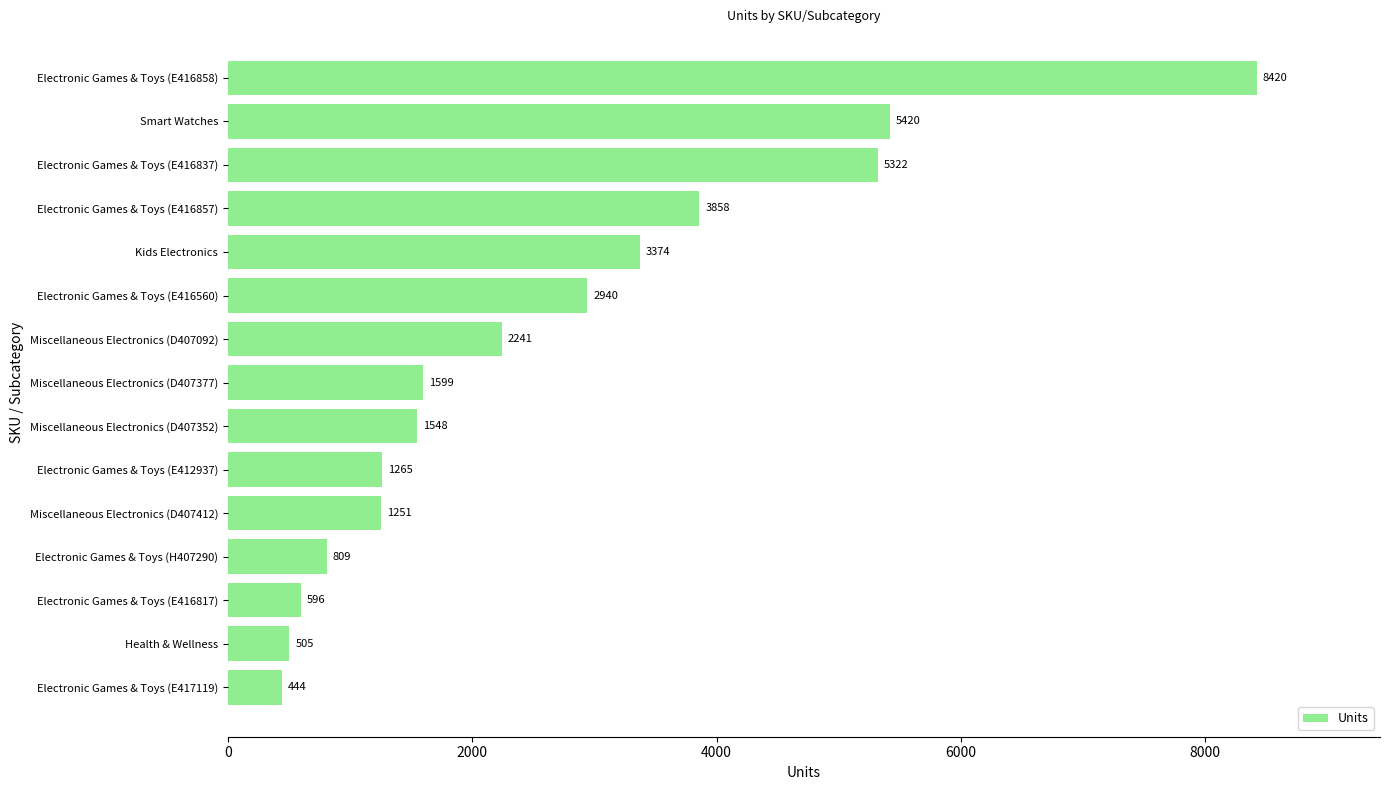

How many values are below 1599?

7